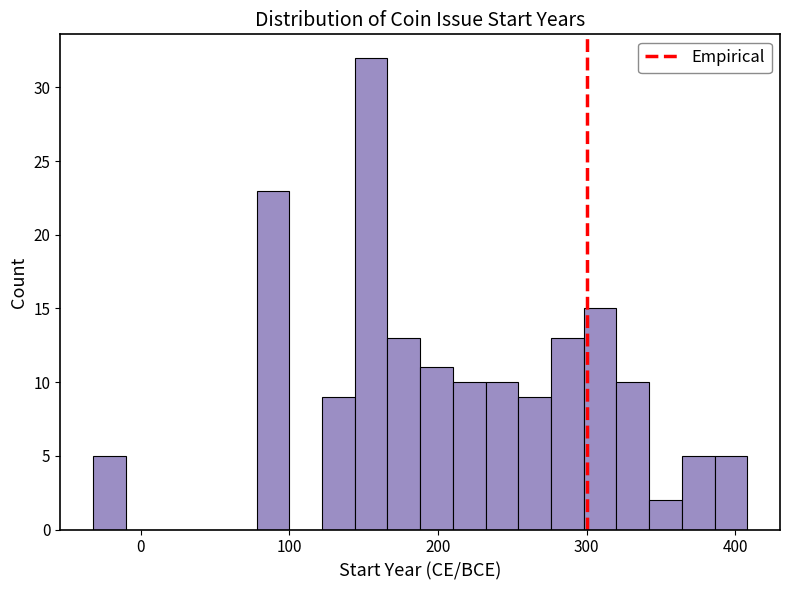

Around what value on the x-axis is the tallest bar? Give the approximate position of its centre, as read against the axis.

160